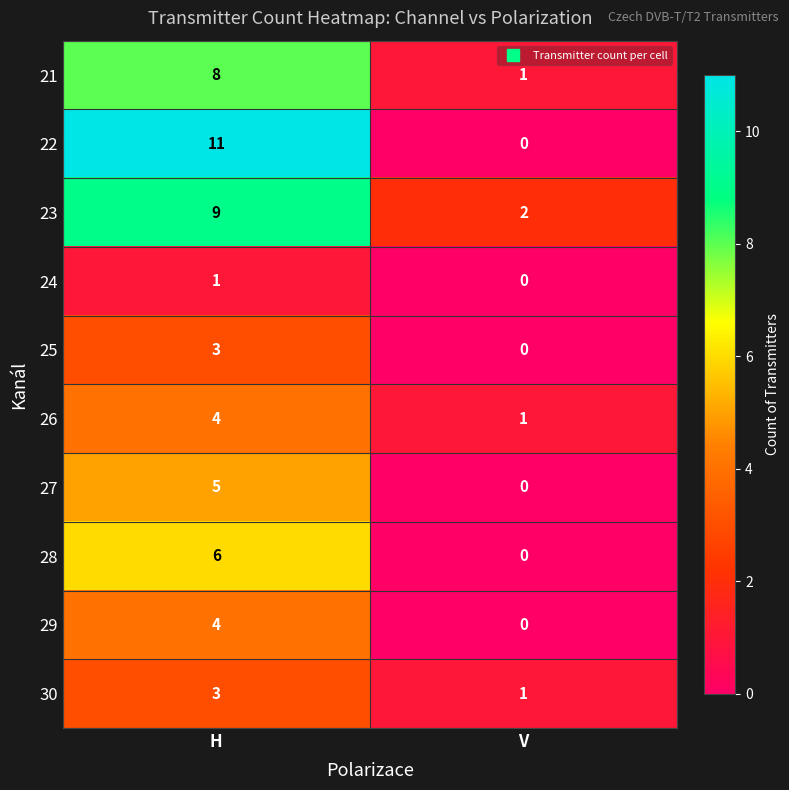

What is the highest value of the 28 series?

6